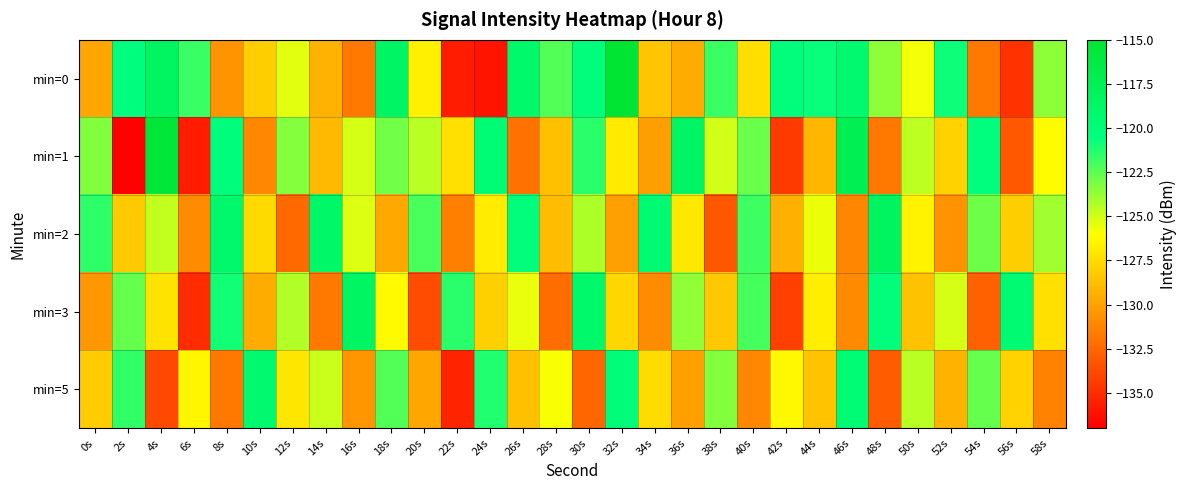

Reading right to left, transcribe all the data shown in this chart.

min=0: 58s=-123.5	56s=-134.8	54s=-131.7	52s=-120.8	50s=-125.8	48s=-123.5	46s=-119.3	44s=-120.7	42s=-120.3	40s=-127.4	38s=-121.8	36s=-129.6	34s=-128.5	32s=-115.0	30s=-120.3	28s=-122.2	26s=-119.1	24s=-136.1	22s=-135.7	20s=-126.7	18s=-118.6	16s=-131.7	14s=-129.3	12s=-125.4	10s=-128.1	8s=-130.6	6s=-121.8	4s=-118.4	2s=-120.5	0s=-129.8
min=1: 58s=-126.1	56s=-133.2	54s=-120.5	52s=-127.9	50s=-124.6	48s=-131.8	46s=-117.3	44s=-129.1	42s=-134.5	40s=-122.8	38s=-125.0	36s=-118.6	34s=-130.2	32s=-126.9	30s=-121.4	28s=-128.7	26s=-132.1	24s=-119.8	22s=-127.3	20s=-124.5	18s=-122.9	16s=-125.1	14s=-128.9	12s=-123.4	10s=-131.1	8s=-120.2	6s=-135.8	4s=-115.6	2s=-136.9	0s=-123.3
min=2: 58s=-124.0	56s=-128.1	54s=-122.9	52s=-130.7	50s=-126.5	48s=-118.3	46s=-131.2	44s=-125.6	42s=-129.4	40s=-121.8	38s=-133.3	36s=-127.0	34s=-119.6	32s=-130.1	30s=-124.2	28s=-128.9	26s=-120.4	24s=-126.8	22s=-131.5	20s=-122.1	18s=-129.7	16s=-125.3	14s=-118.8	12s=-132.4	10s=-127.6	8s=-119.2	6s=-130.9	4s=-124.7	2s=-128.3	0s=-121.5
min=3: 58s=-127.3	56s=-119.7	54s=-132.8	52s=-125.1	50s=-128.6	48s=-120.3	46s=-131.0	44s=-126.7	42s=-134.2	40s=-122.0	38s=-128.4	36s=-123.6	34s=-130.9	32s=-127.8	30s=-119.1	28s=-132.3	26s=-125.5	24s=-128.0	22s=-121.4	20s=-133.7	18s=-126.2	16s=-118.5	14s=-131.8	12s=-124.3	10s=-129.6	8s=-120.9	6s=-135.1	4s=-127.2	2s=-122.7	0s=-130.4
min=5: 58s=-131.4	56s=-127.9	54s=-122.7	52s=-129.2	50s=-124.5	48s=-133.0	46s=-119.8	44s=-128.5	42s=-126.3	40s=-131.1	38s=-123.4	36s=-130.1	34s=-127.5	32s=-120.0	30s=-132.6	28s=-125.9	26s=-128.7	24s=-121.2	22s=-135.4	20s=-129.8	18s=-122.3	16s=-130.5	14s=-124.8	12s=-127.1	10s=-119.3	8s=-131.7	6s=-126.4	4s=-133.9	2s=-121.6	0s=-128.2